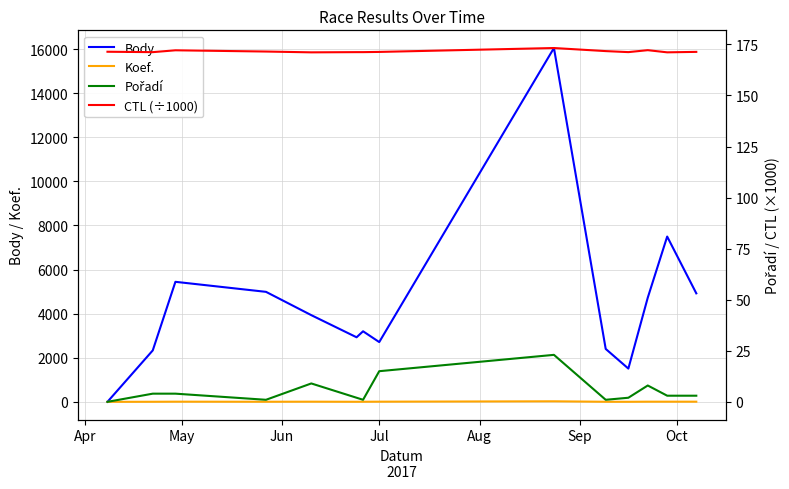

True or false: Koef. and CTL (÷1000) intersect in this chart.

False